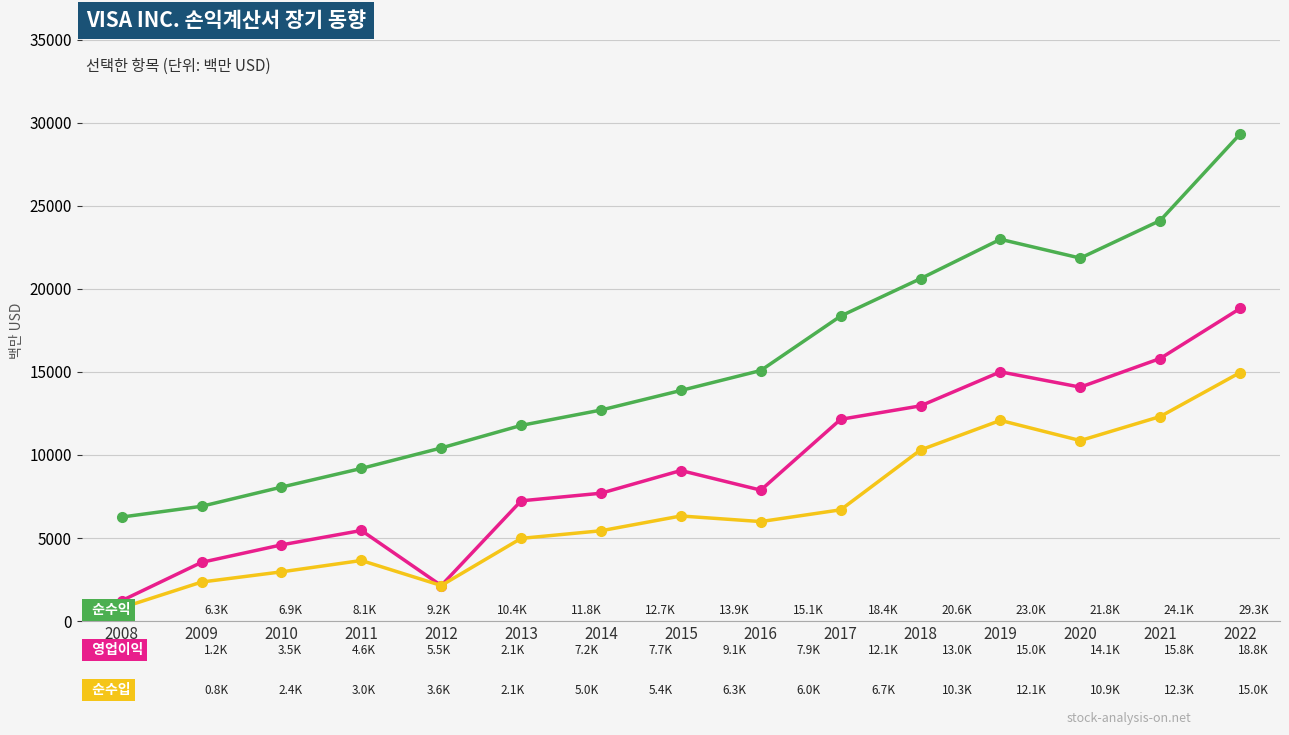

What is the greatest value displayed?

29310